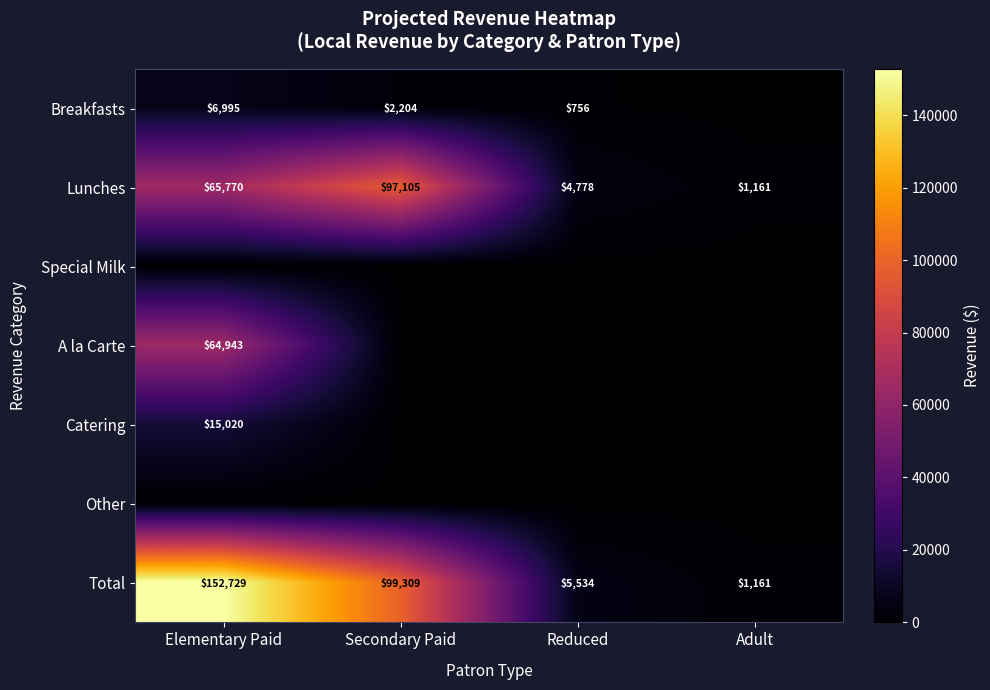

The Total series shows 55500 at Elementary Paid. True or false?

False